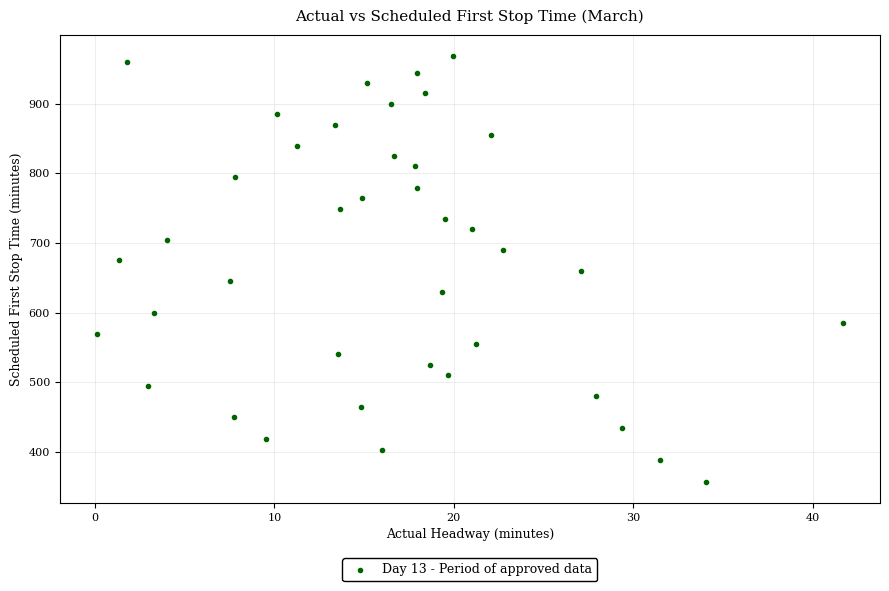

What is the range of Y values (max minus min)?

611